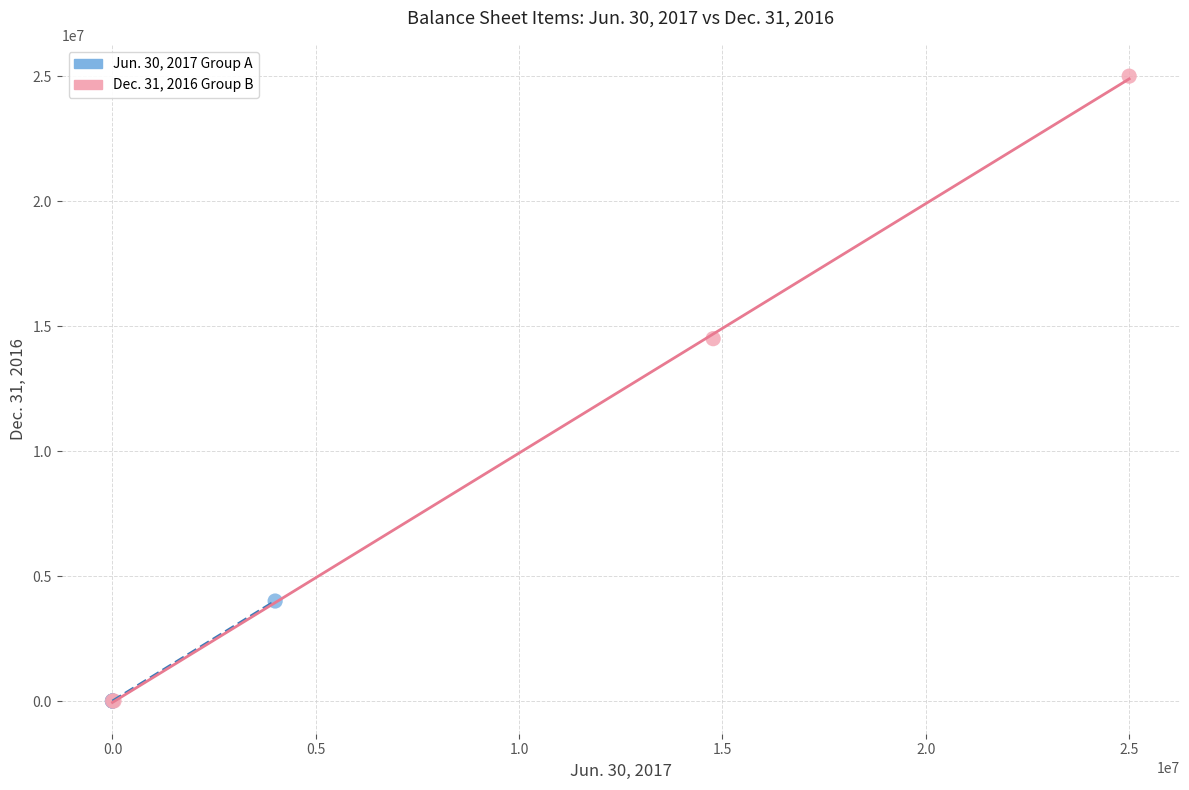

Which series contains the highest Y value?

Dec. 31, 2016 Group B